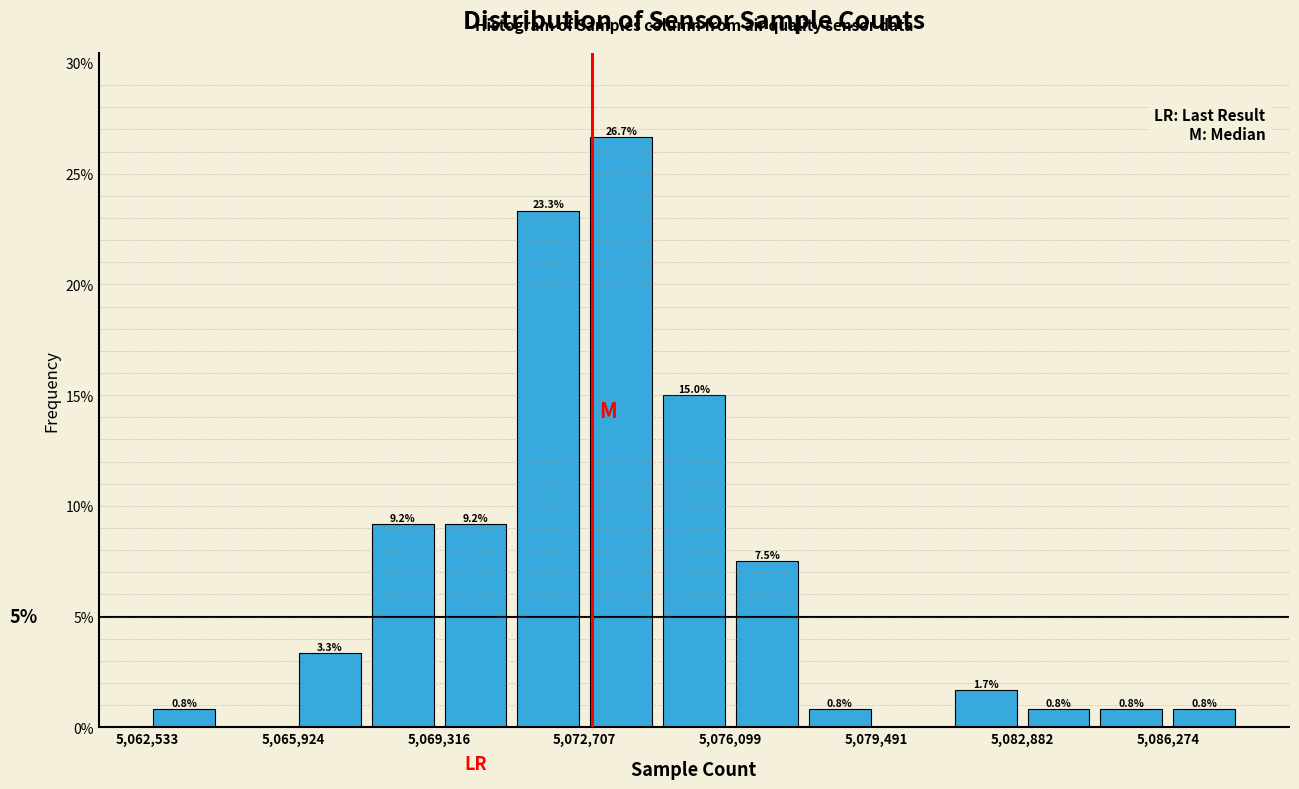

Around what value on the x-axis is the tallest bar? Give the approximate position of its centre, as read against the axis.

5073500